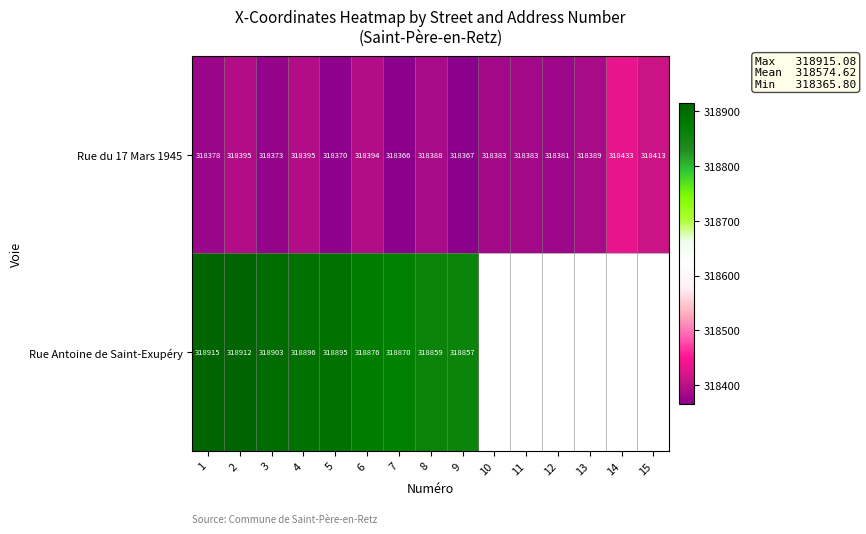

What is the difference between the maximum and minimum values in the Rue Antoine de Saint-Exupéry series?

58.2